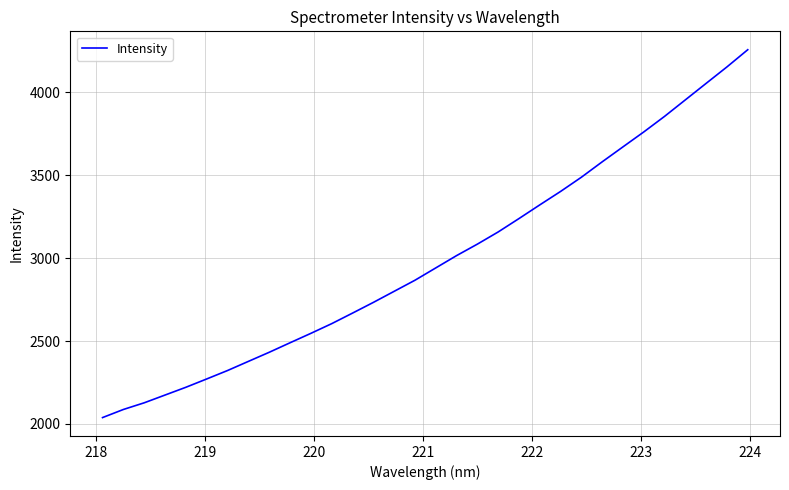

Is this an area chart (filled region under the line)?

No